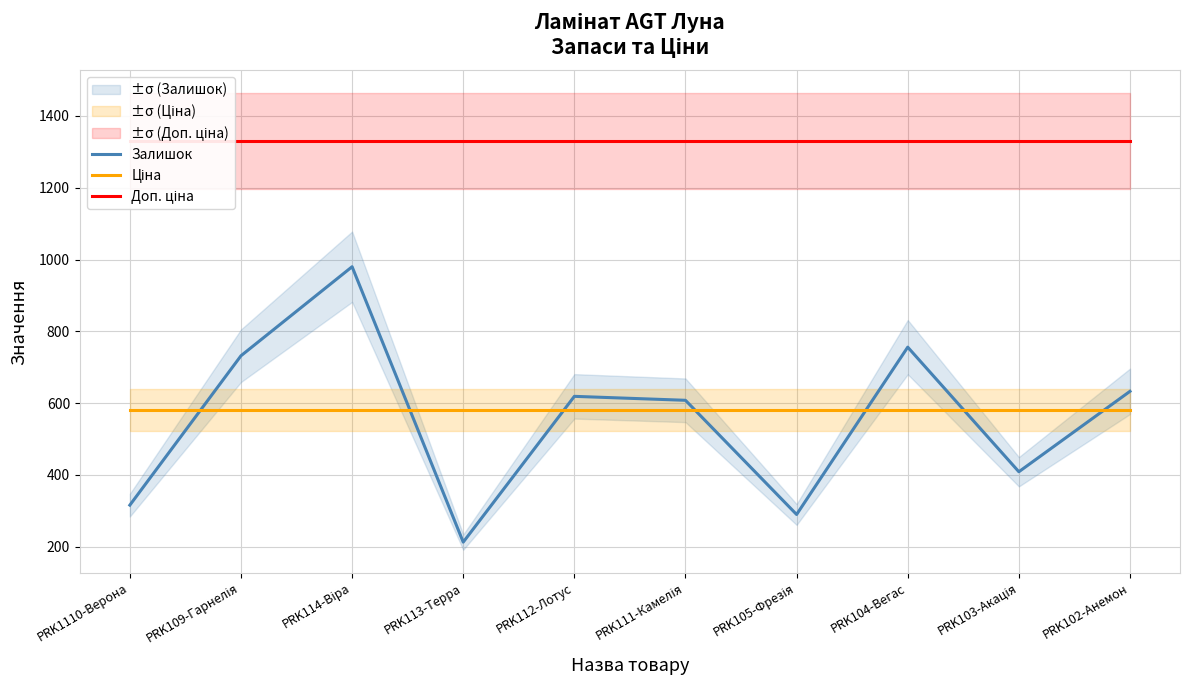

Is it true that Залишок equals 633.0 at PRK102-Анемон?

True